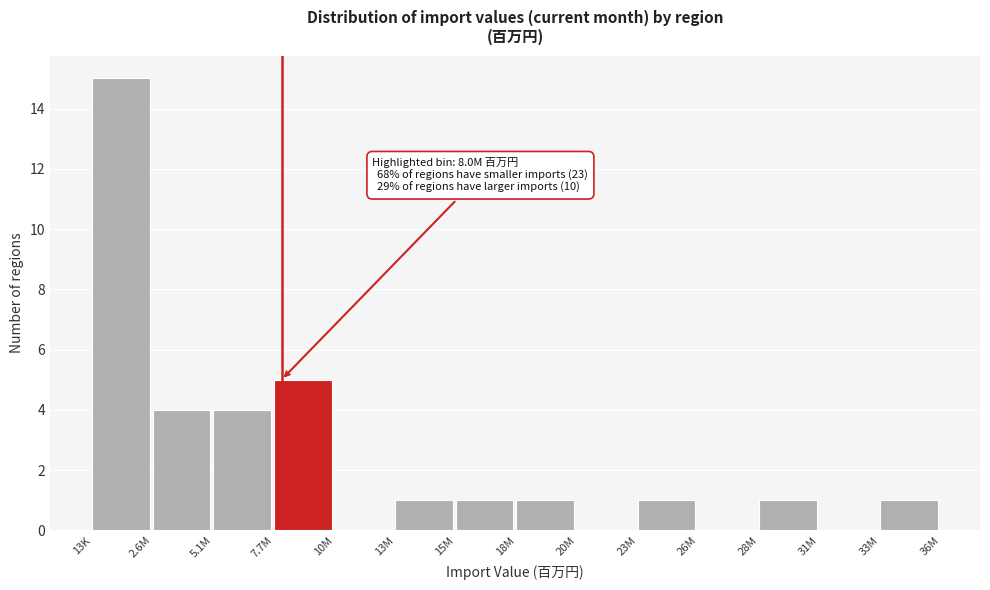

Reading left to right, extract all data points from this chart.

13K=15	2.6M=4	5.1M=4	7.7M=5	10M=0	13M=1	15M=1	18M=1	20M=0	23M=1	26M=0	28M=1	31M=0	33M=1